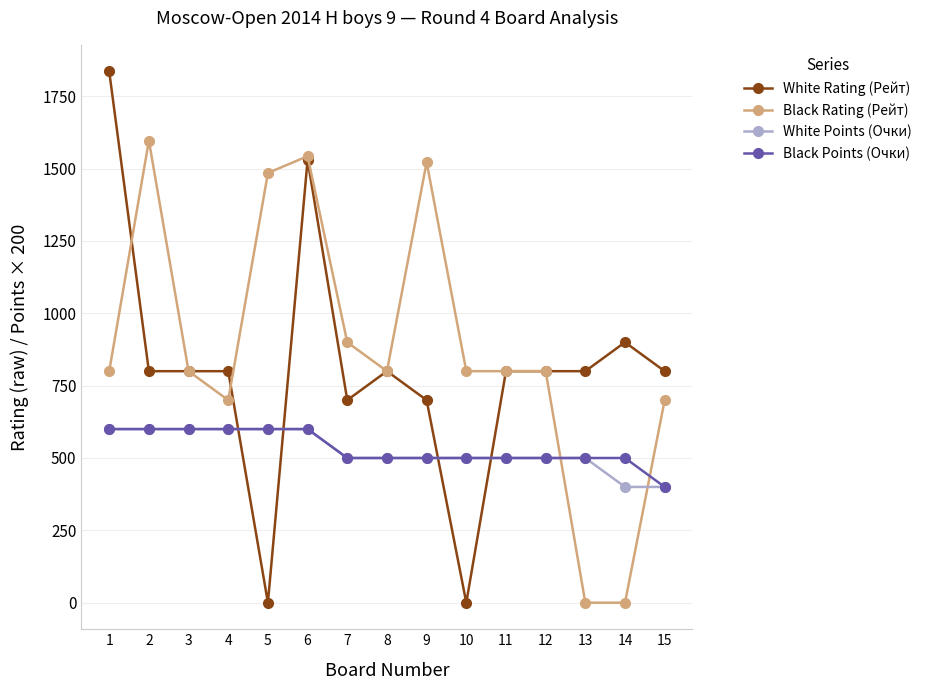

What is the value of the Black Rating (Рейт) point at the 15th from the left?

700